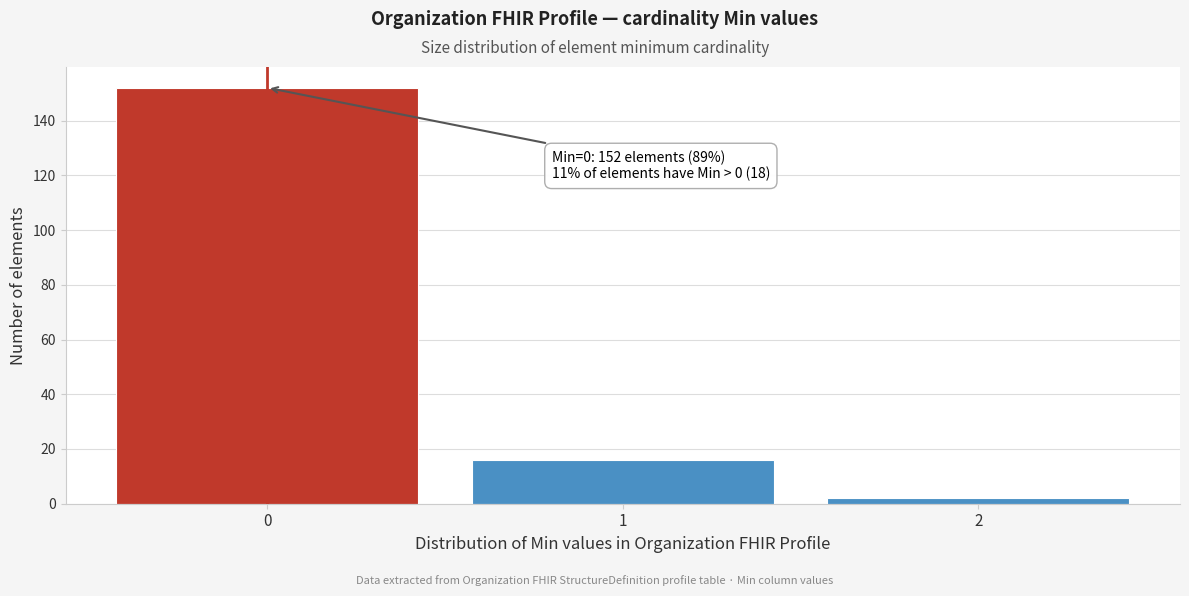

Which range on the x-axis has the tallest bar?

-0.5 to 0.5